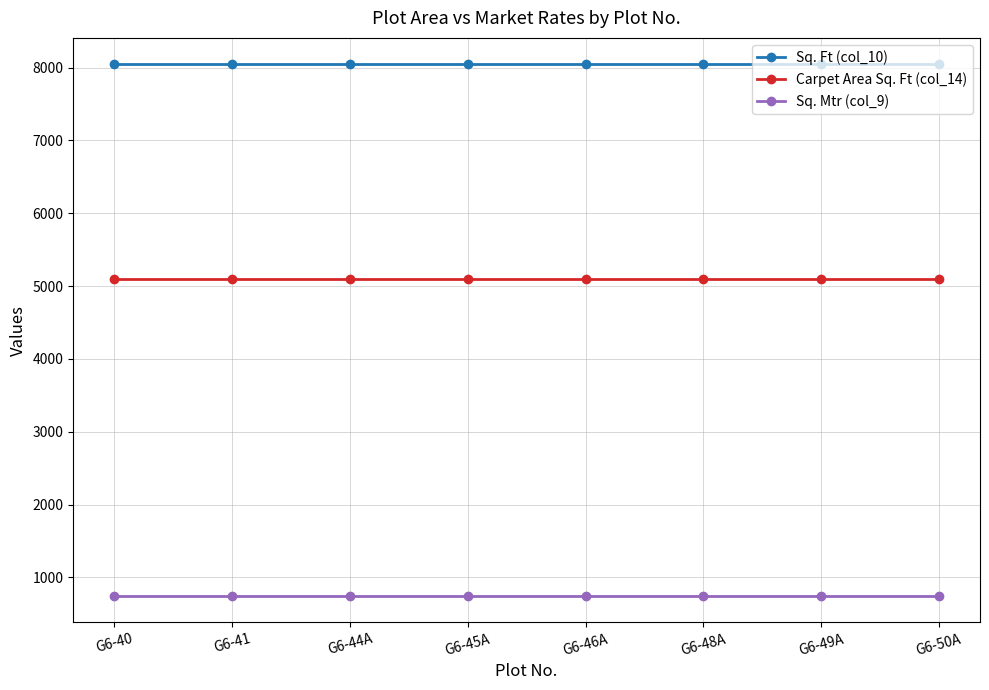

True or false: Sq. Ft (col_10) and Carpet Area Sq. Ft (col_14) intersect in this chart.

False